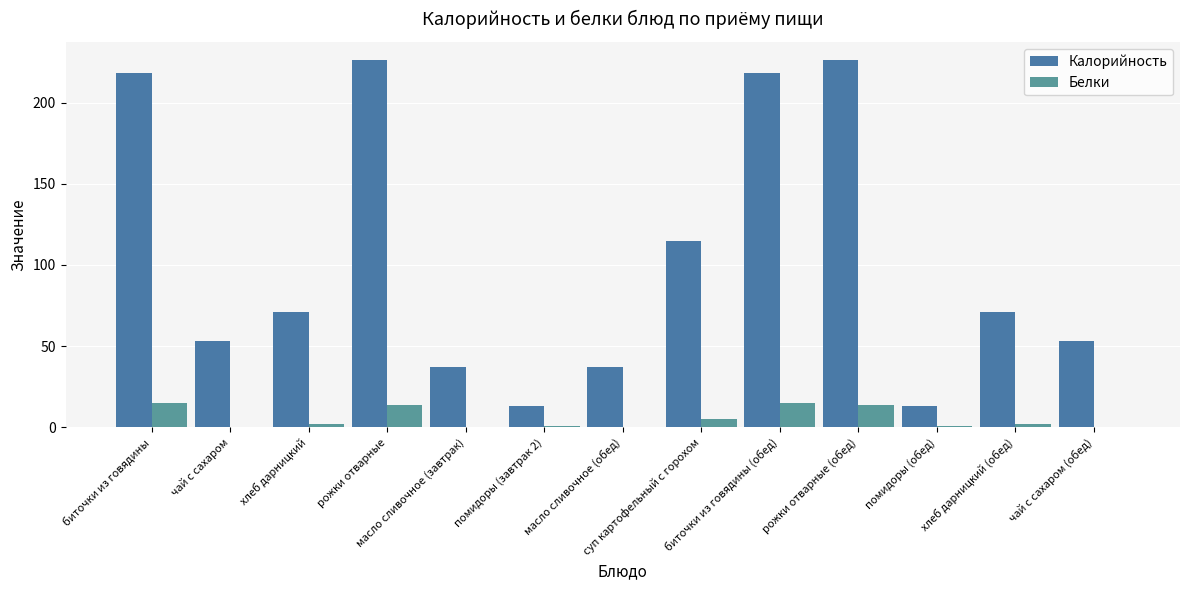

Where is Белки nearest to the value 7?

суп картофельный с горохом